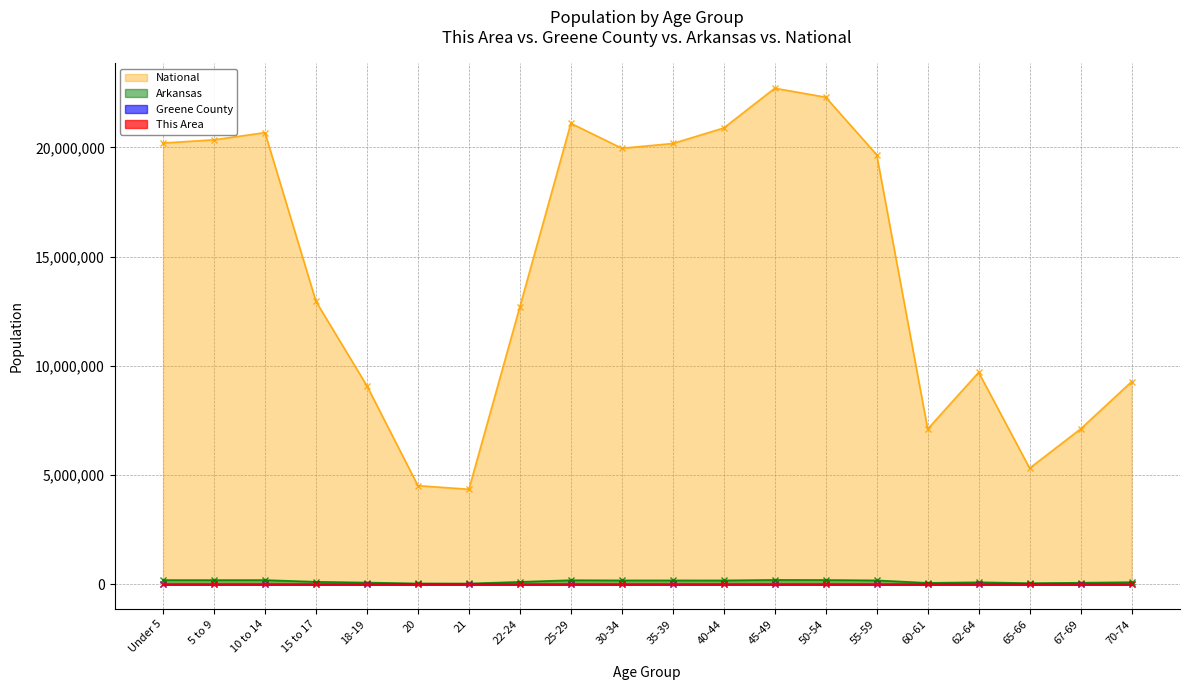

The value of National at 45-49 is 5371600. True or false?

False